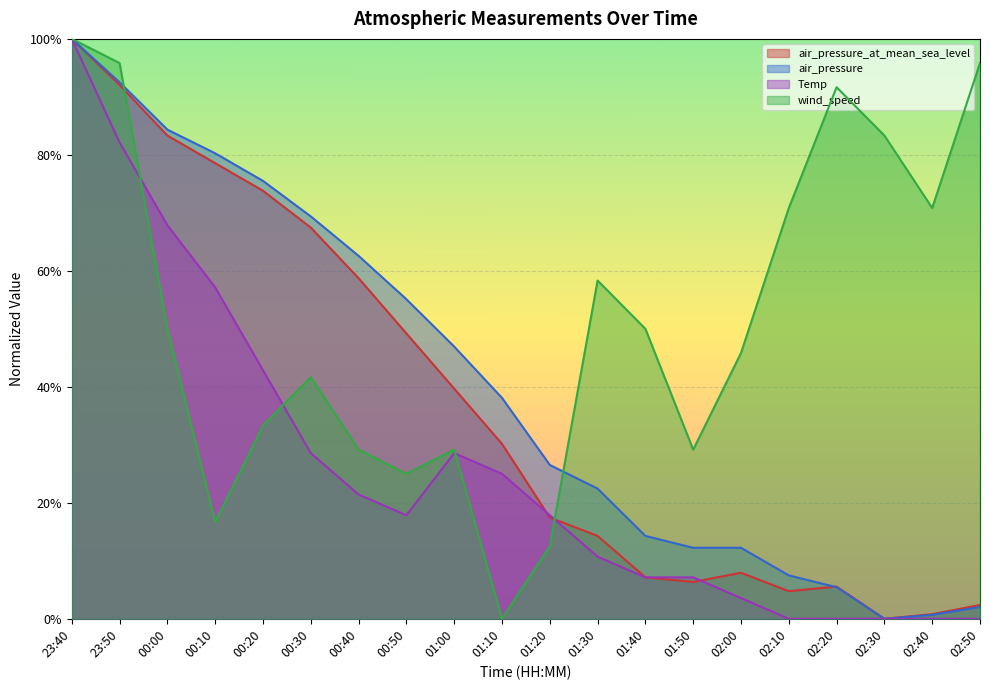

True or false: Temp has a value of 0.8 at 23:50.

True